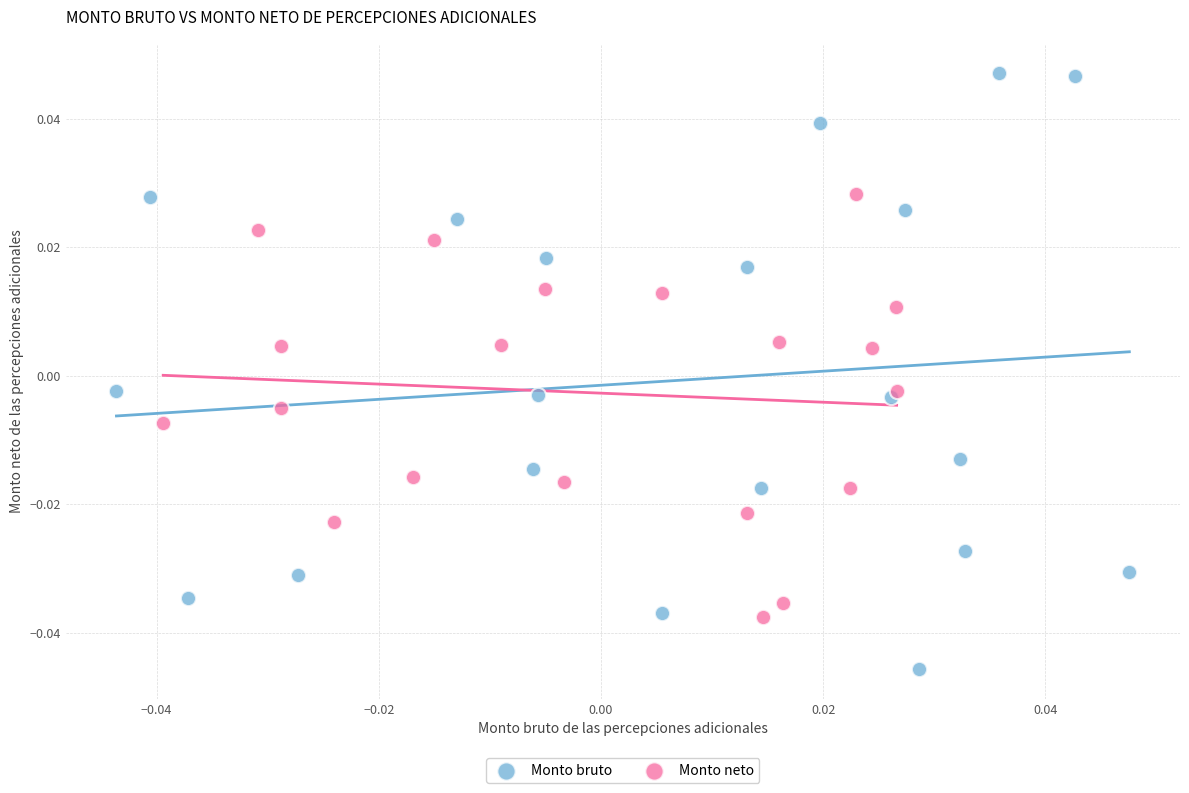

Which series reaches the maximum Y coordinate?

Monto bruto